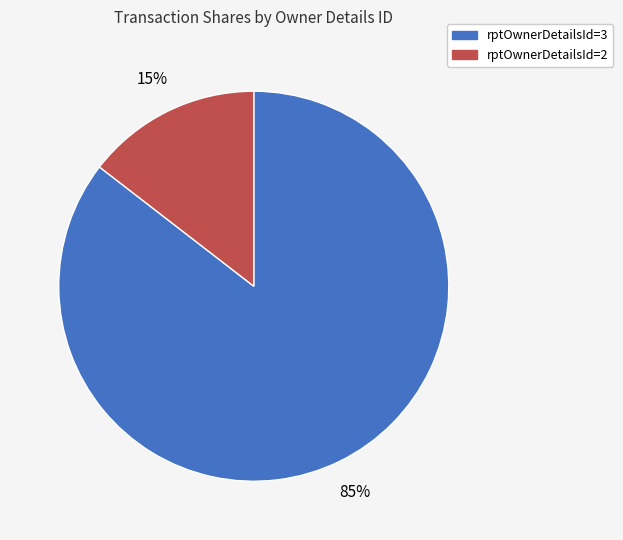

To the nearest percent, what portion does rptOwnerDetailsId=2 represent?

15%